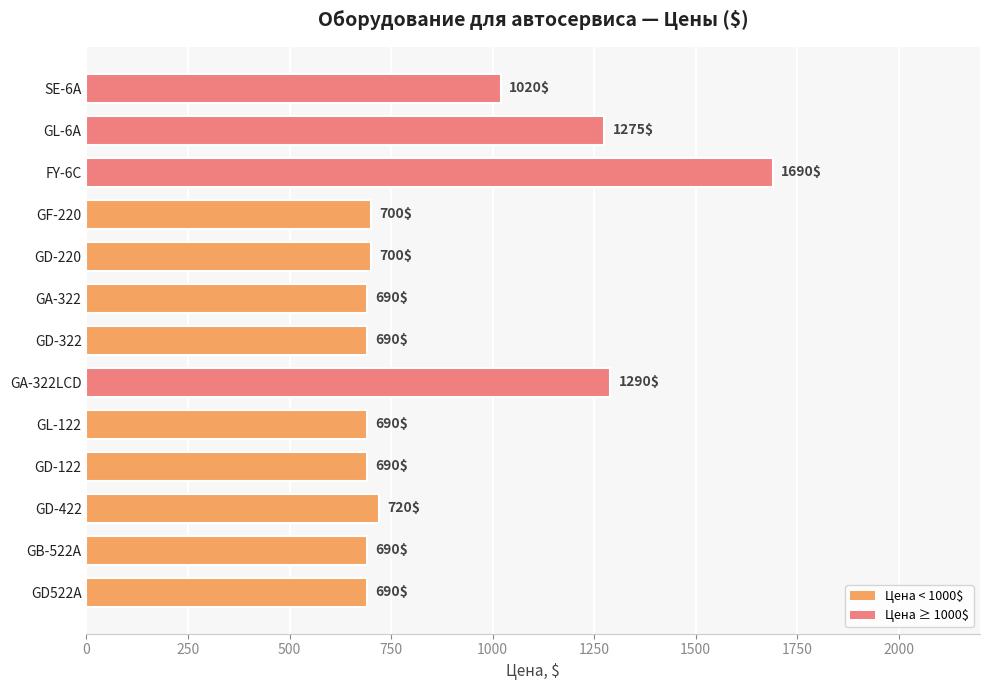

What is the value of the 5th bar from the top?

700